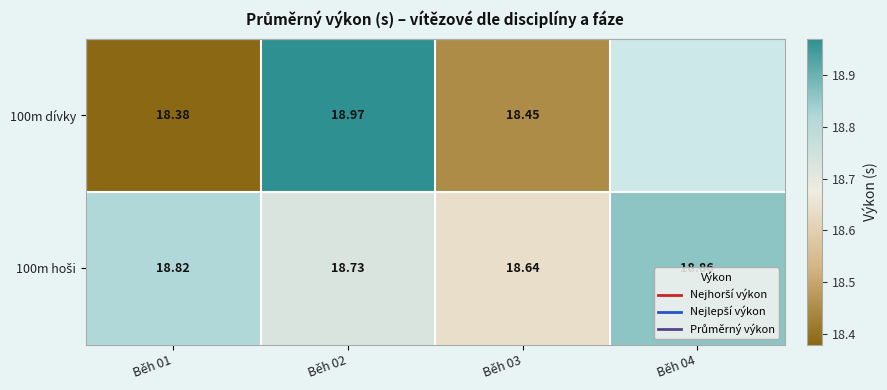

The value of 100m dívky at Běh 01 is 5.6. True or false?

False